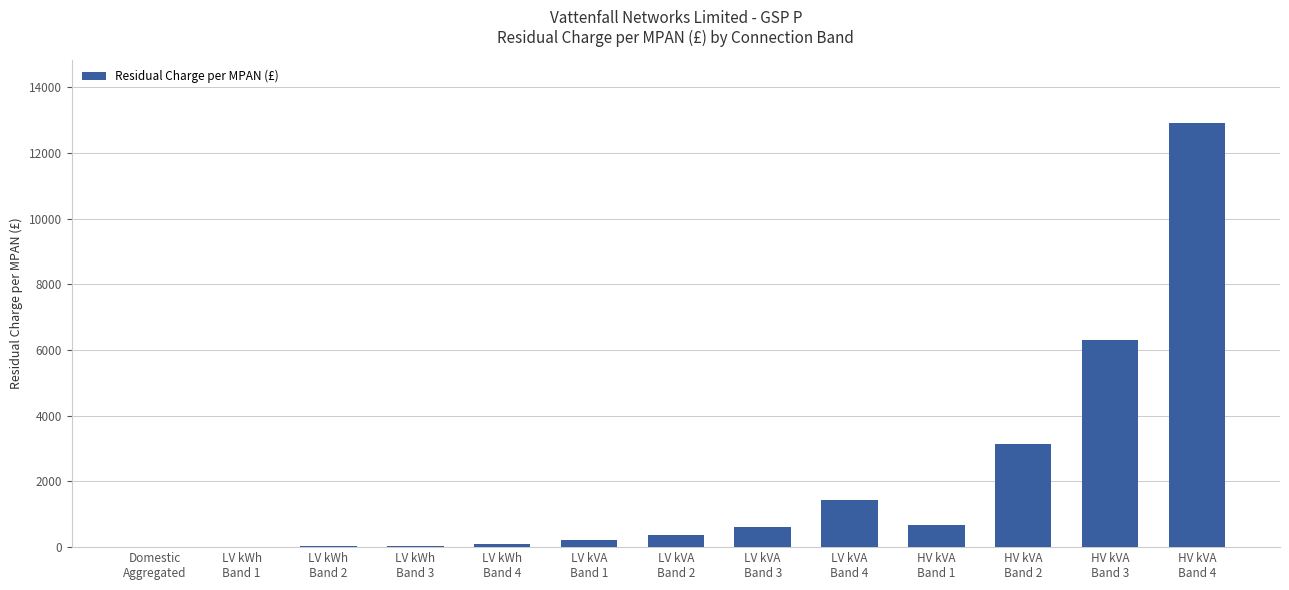

What is the greatest value displayed?

12908.6